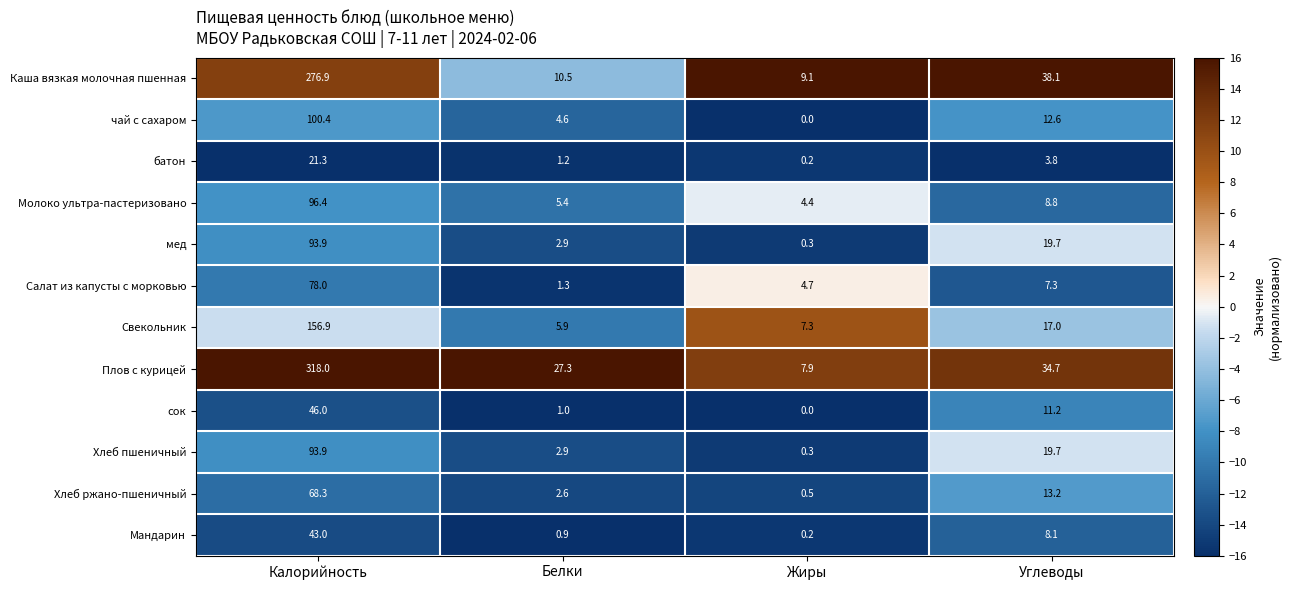

List the labels in order of Мандарин value, smallest first.

Жиры, Белки, Углеводы, Калорийность